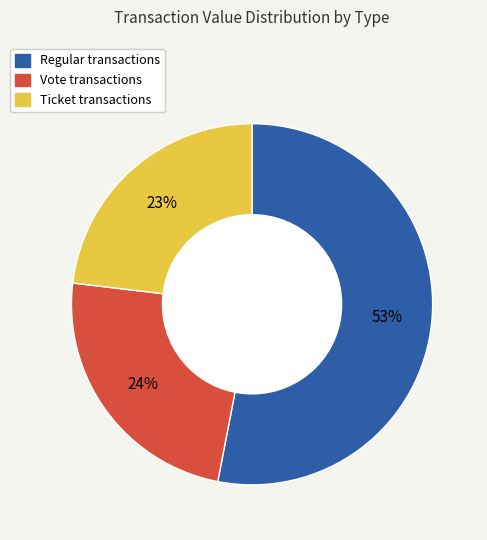

To the nearest percent, what is the difference between the largest and smallest slice percentages?

30%